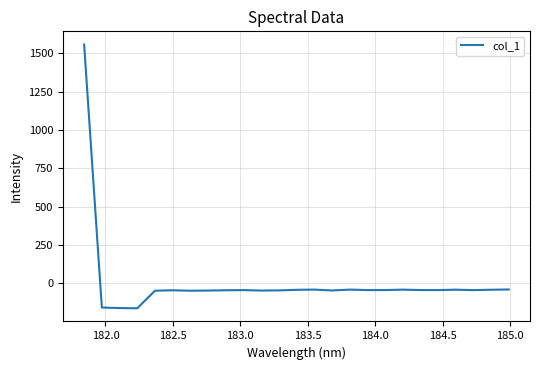

What is the difference between the maximum and minimum values?

1719.8